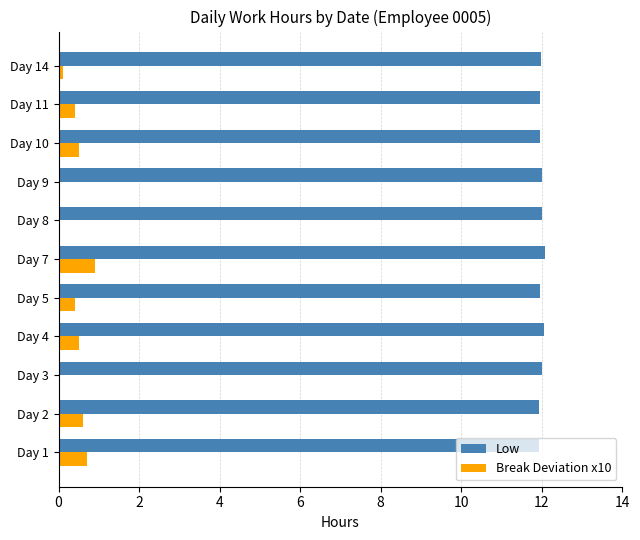

How many categories are shown in the chart?

11